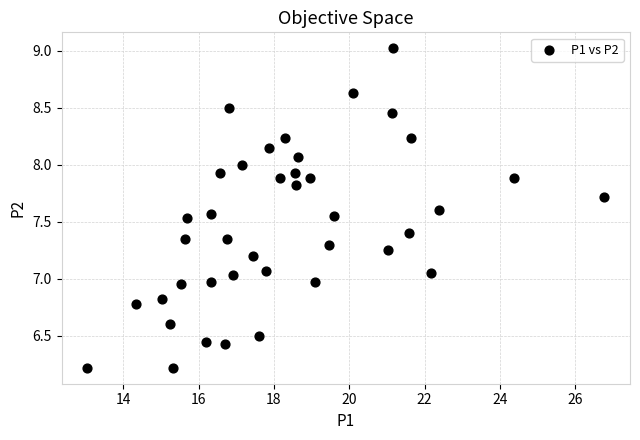

What is the range of X values (max minus min)?

13.7